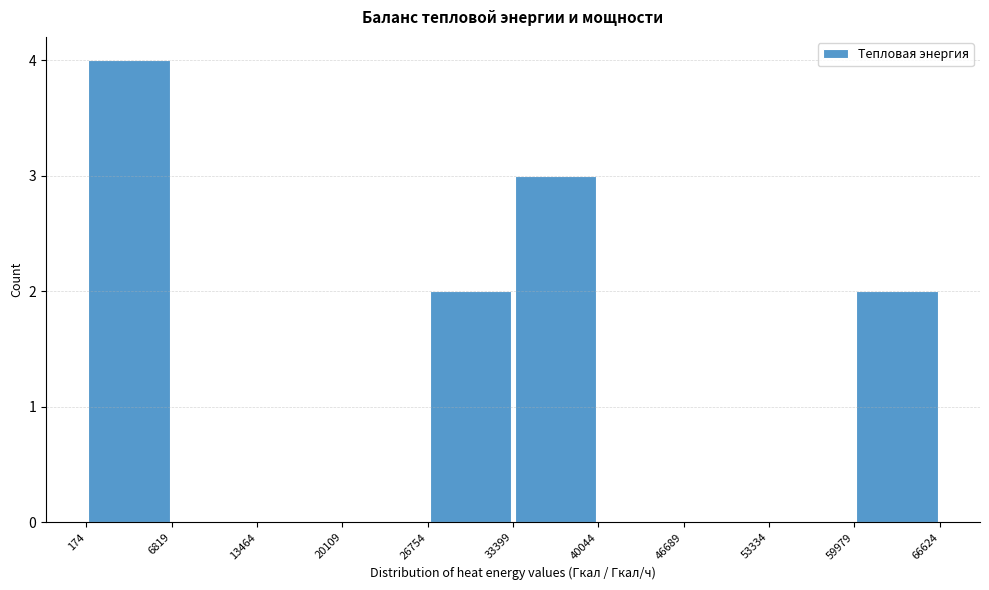

Over which range of the x-axis is the bar tallest?

174 to 6819